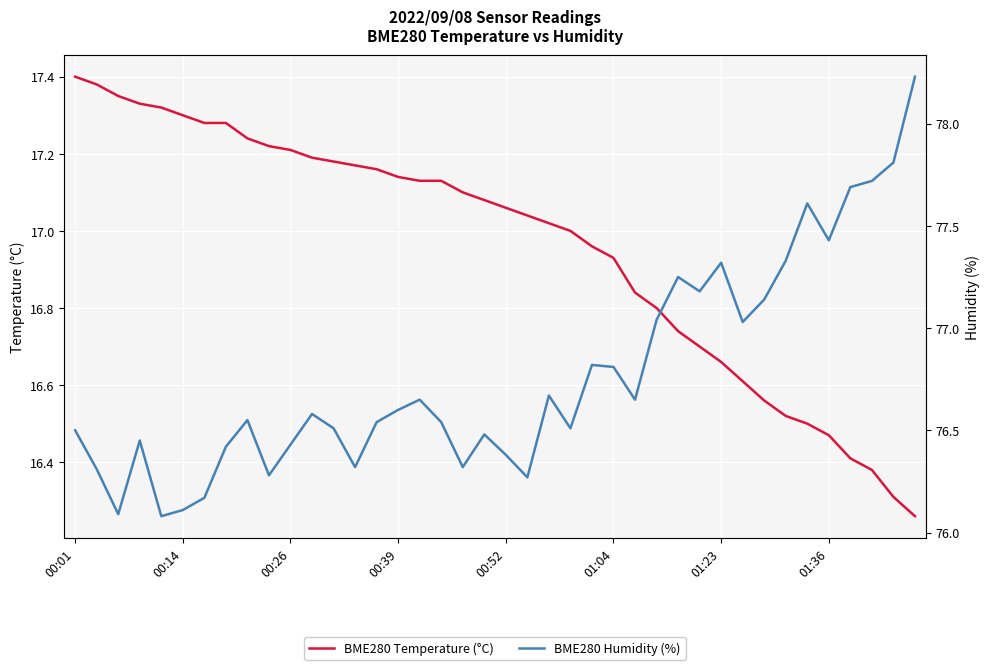

Which series has the widest spread of values?

BME280 Humidity (%)